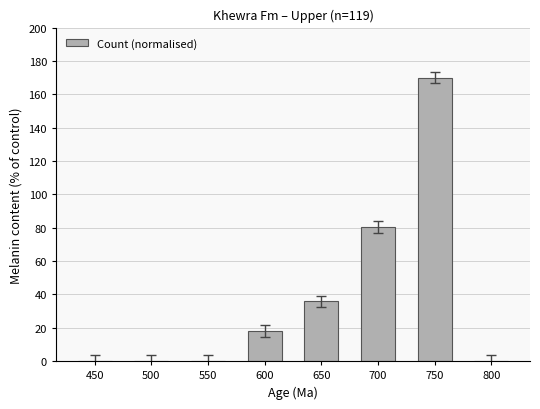

At which category does the chart reach its peak across all series?

750